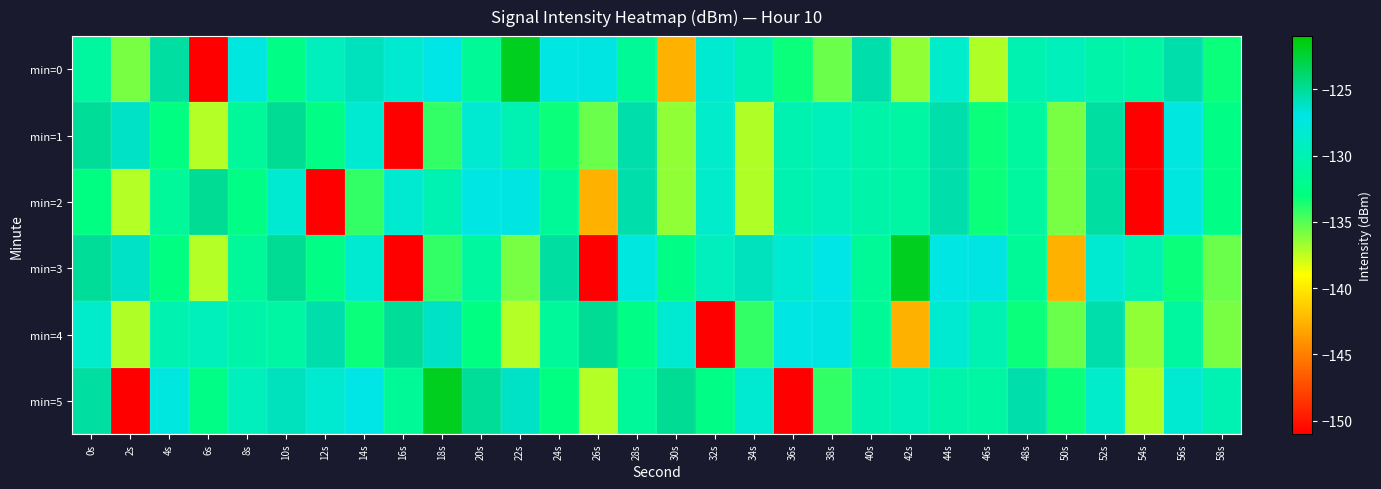

What is the difference between the highest and lowest values at 50s?

13.1